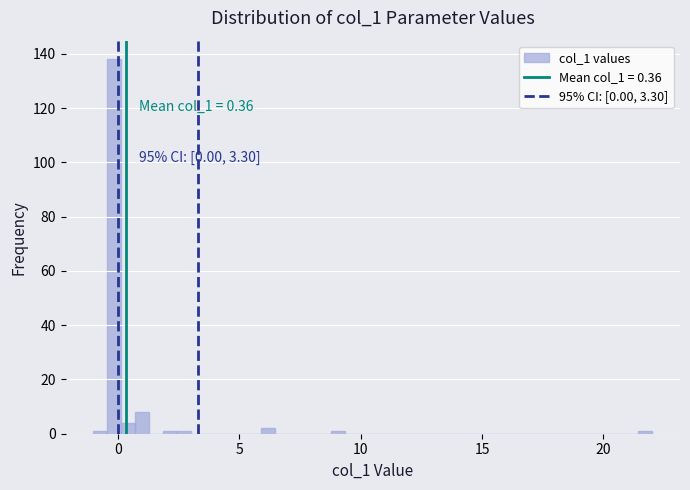

Around what value on the x-axis is the tallest bar? Give the approximate position of its centre, as read against the axis.

0.0